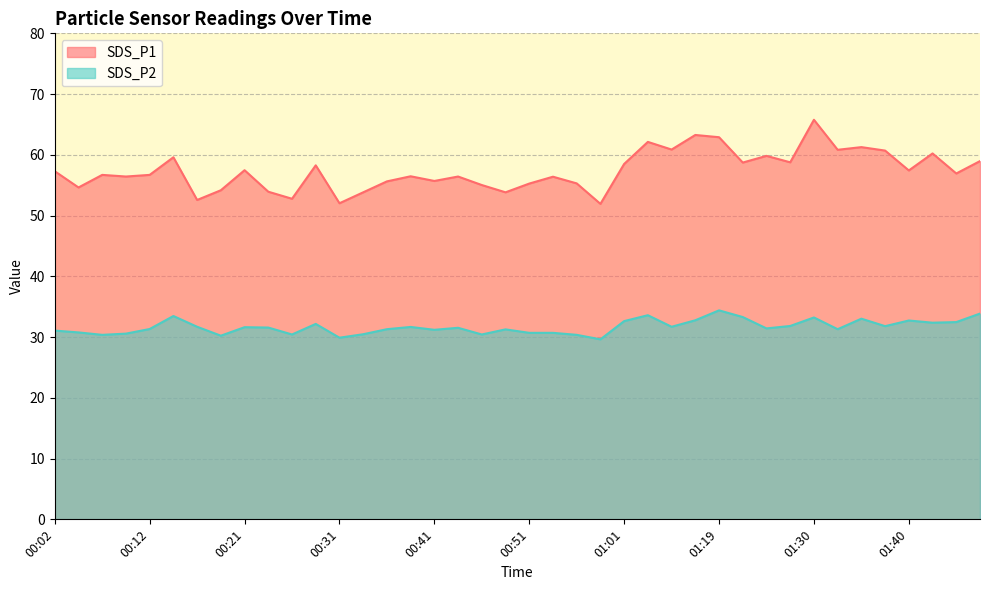

The value of SDS_P2 at 00:39 is 31.7. True or false?

True